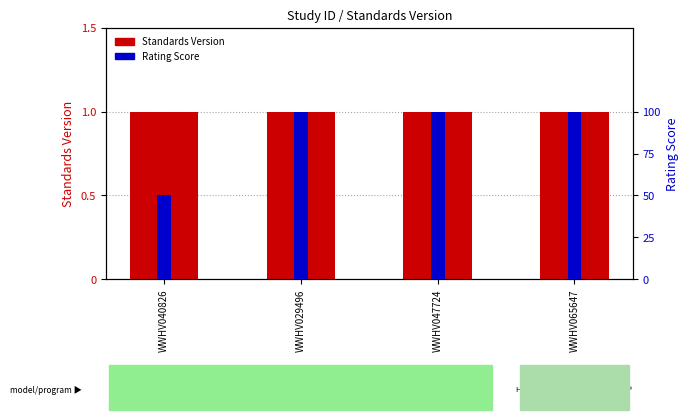

What value does the Standards Version series have at WWHV029496?

1